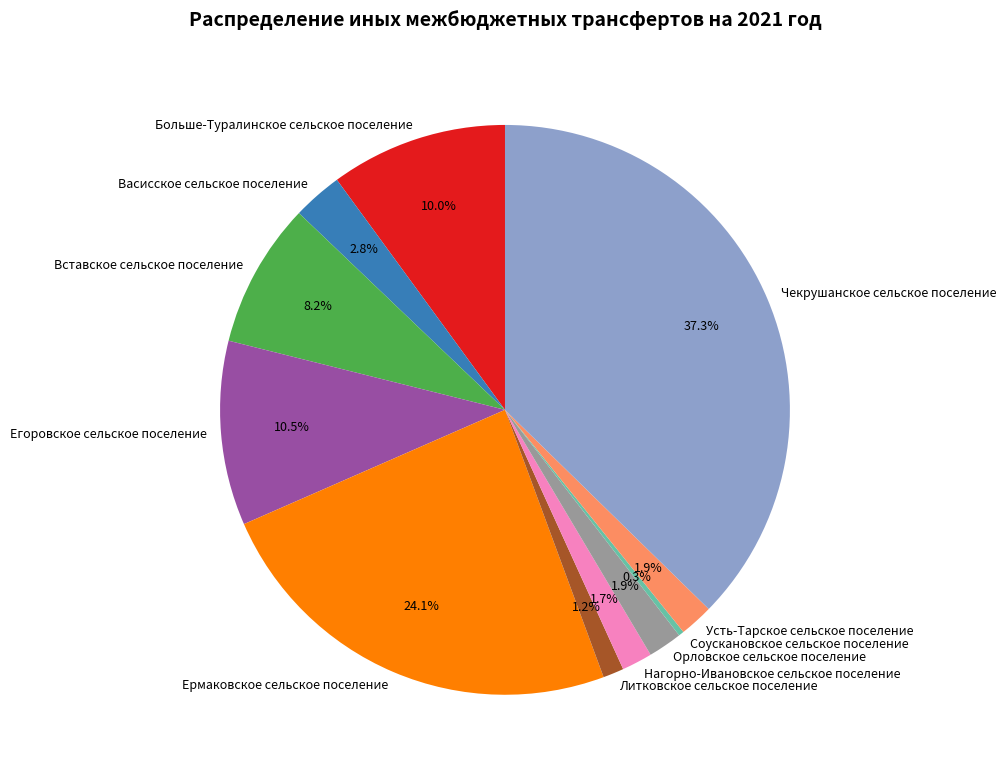

Which category has the biggest portion of the pie?

Чекрушанское сельское поселение